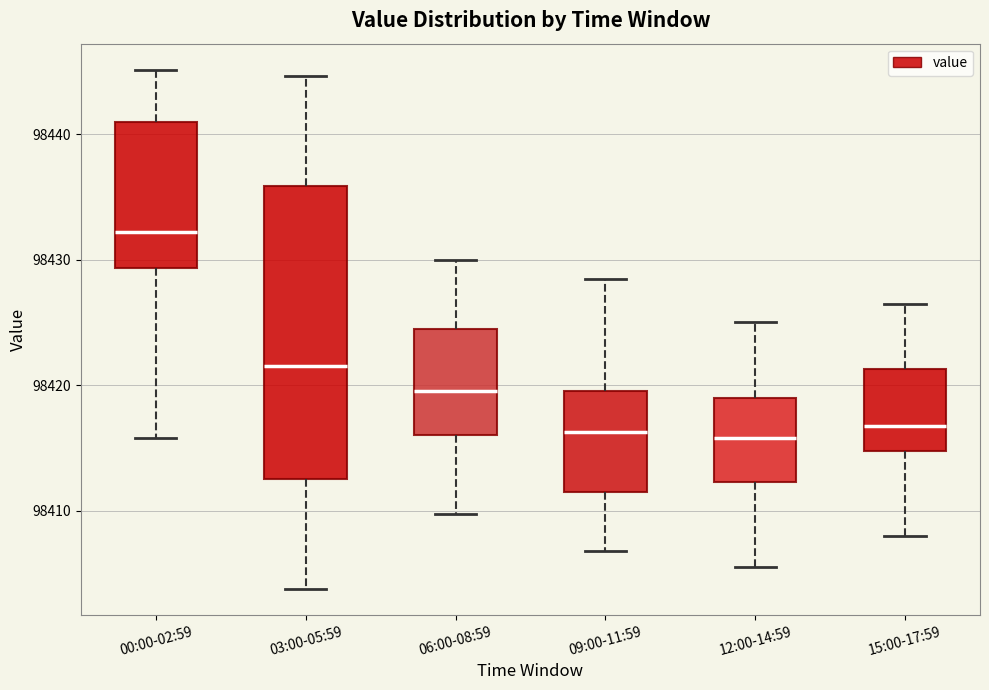

Which box has the highest median line?

00:00-02:59